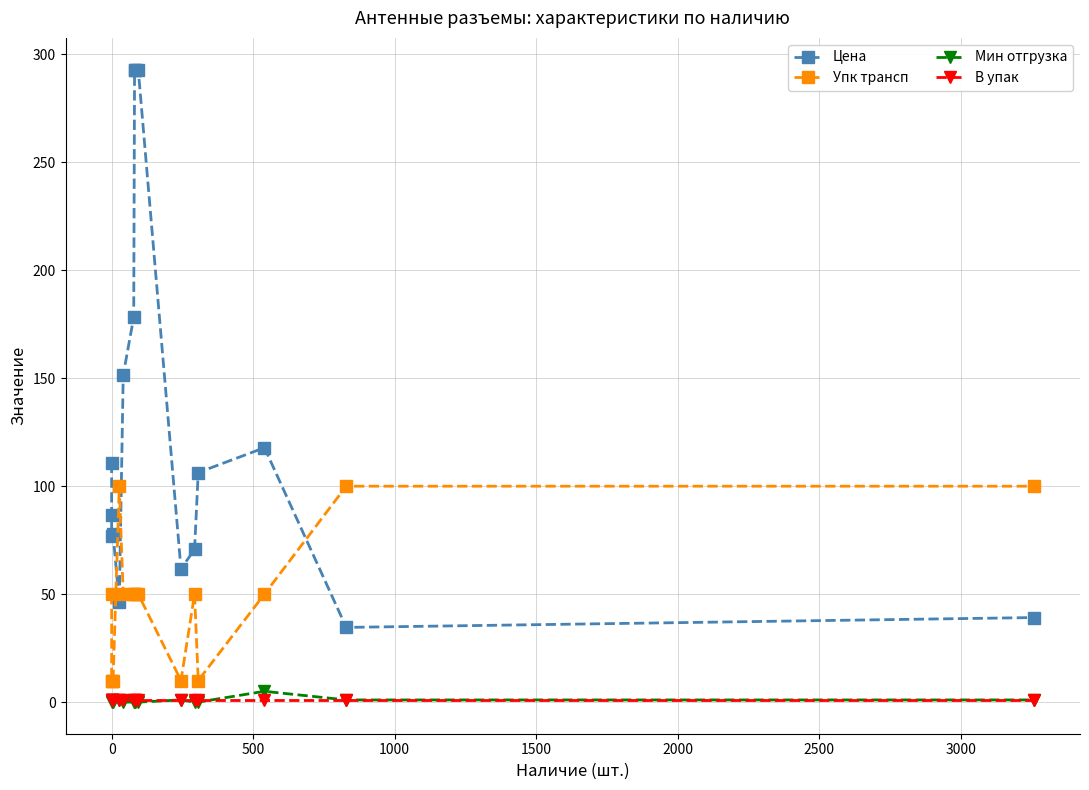

What position from the left is 2000?

6